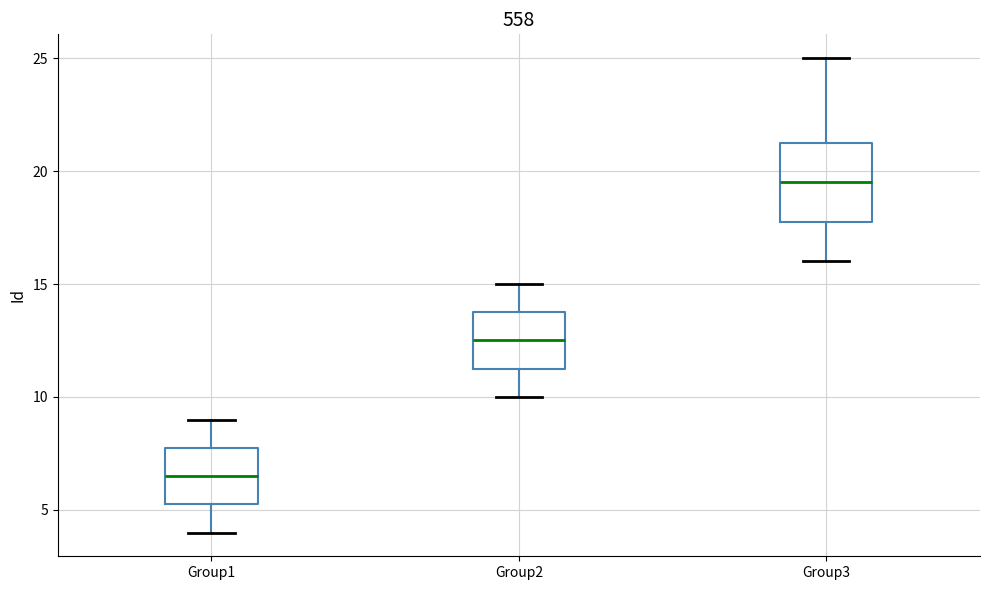

Reading left to right, read every box against the y-axis: the position of its median line, the range the box covers, and the ends of its whiskers. The values are not printed on the chart, so give them approximately, as read against the axis.

Group1: median 6.5, box 5.5 to 8.0, whiskers 4.0 to 9.0
Group2: median 12.5, box 11.5 to 14.0, whiskers 10.0 to 15.0
Group3: median 19.5, box 18.0 to 21.5, whiskers 16.0 to 25.0